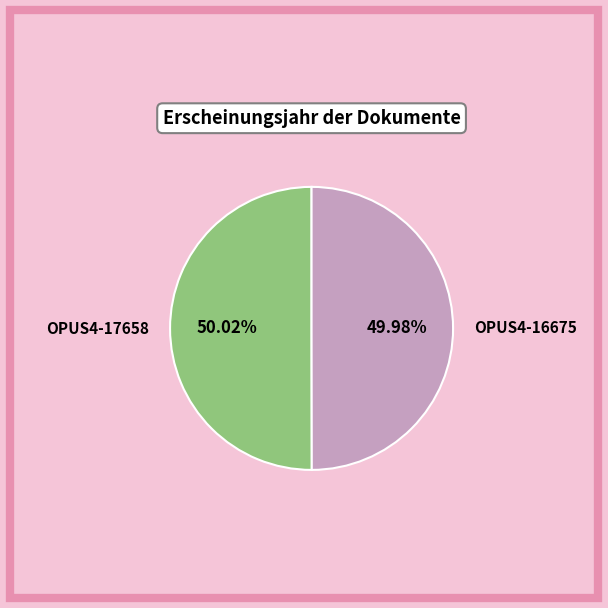

Count the number of slices in the pie.

2